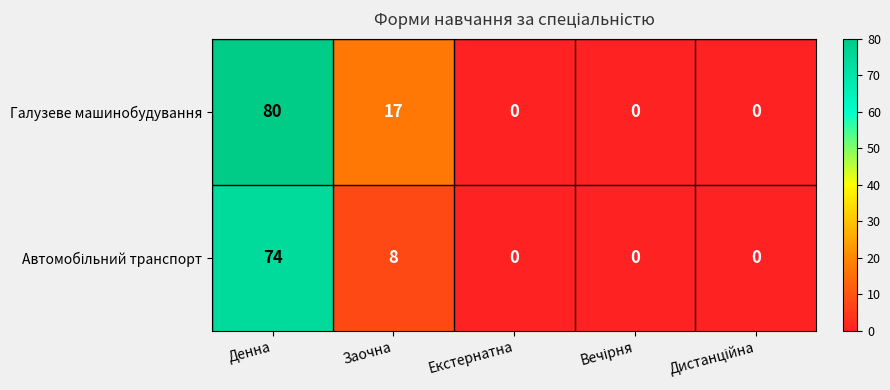

At which category is the sum across all series the highest?

Денна